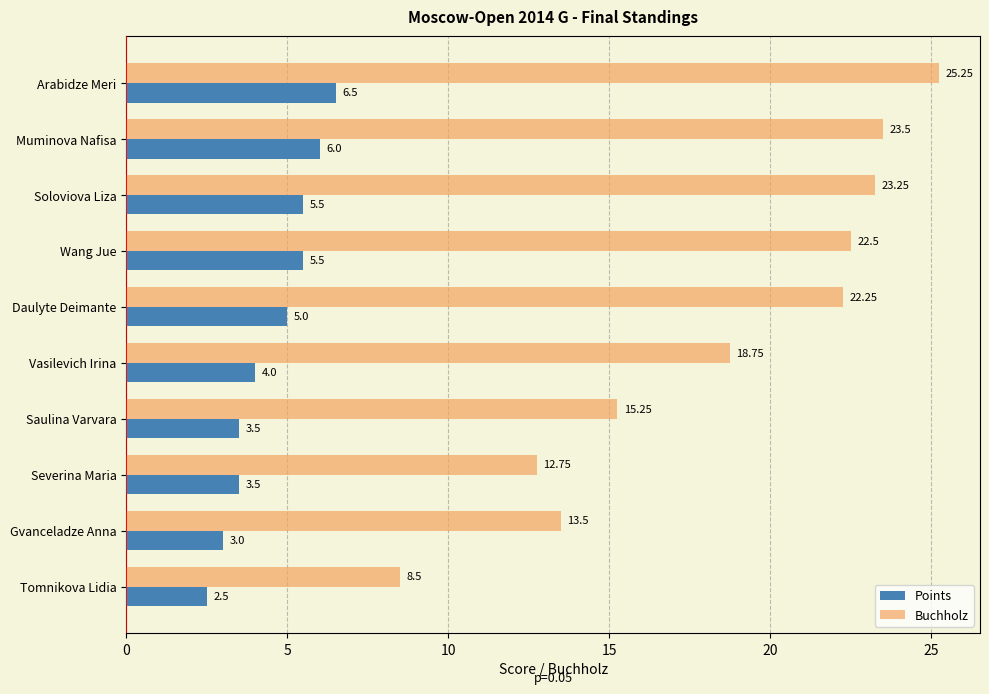

What is the sum of the Points values at Muminova Nafisa and Tomnikova Lidia?

8.5